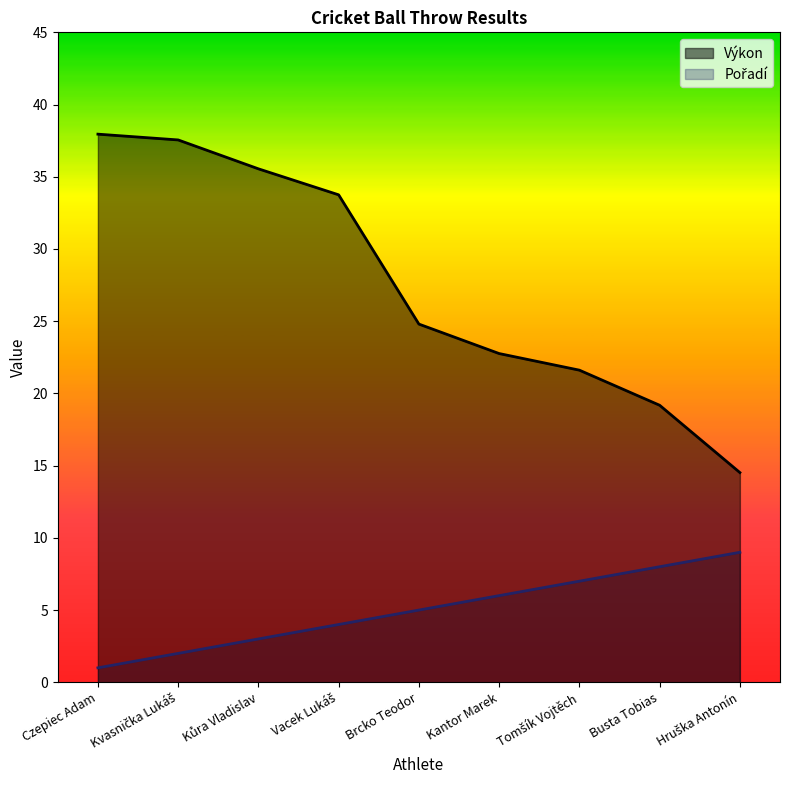

True or false: Výkon has a value of 22.8 at Kantor Marek.

True